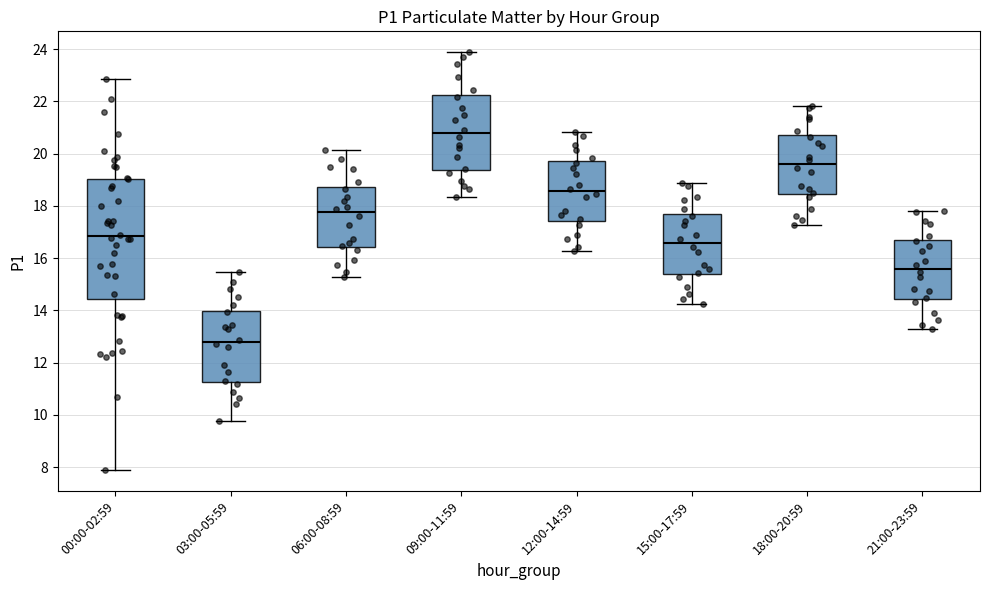

Which box has the lowest median line?

03:00-05:59